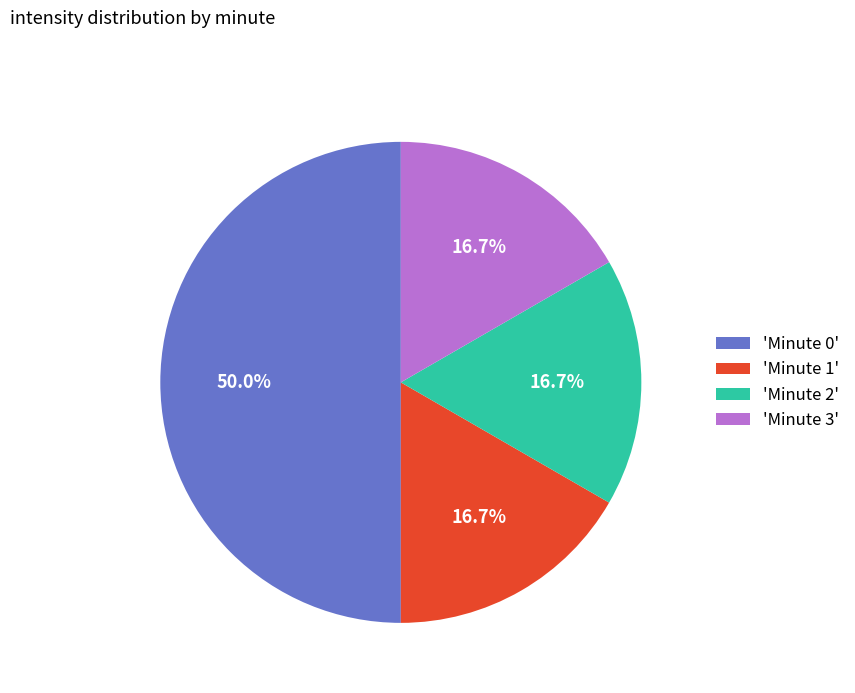

To the nearest percent, what is the difference between the largest and smallest slice percentages?

33%